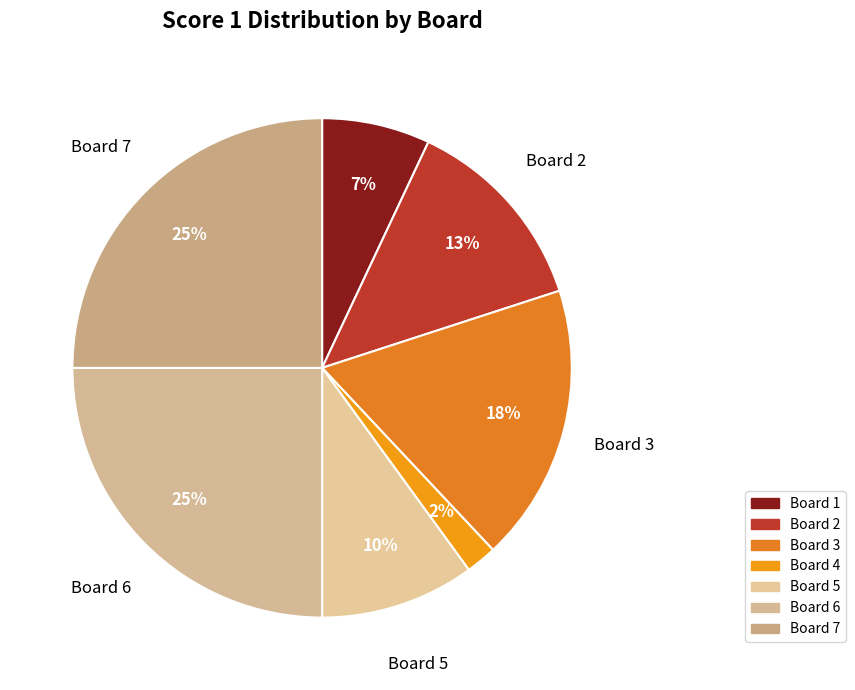

What is the change in value from Board 4 to Board 7?

+23